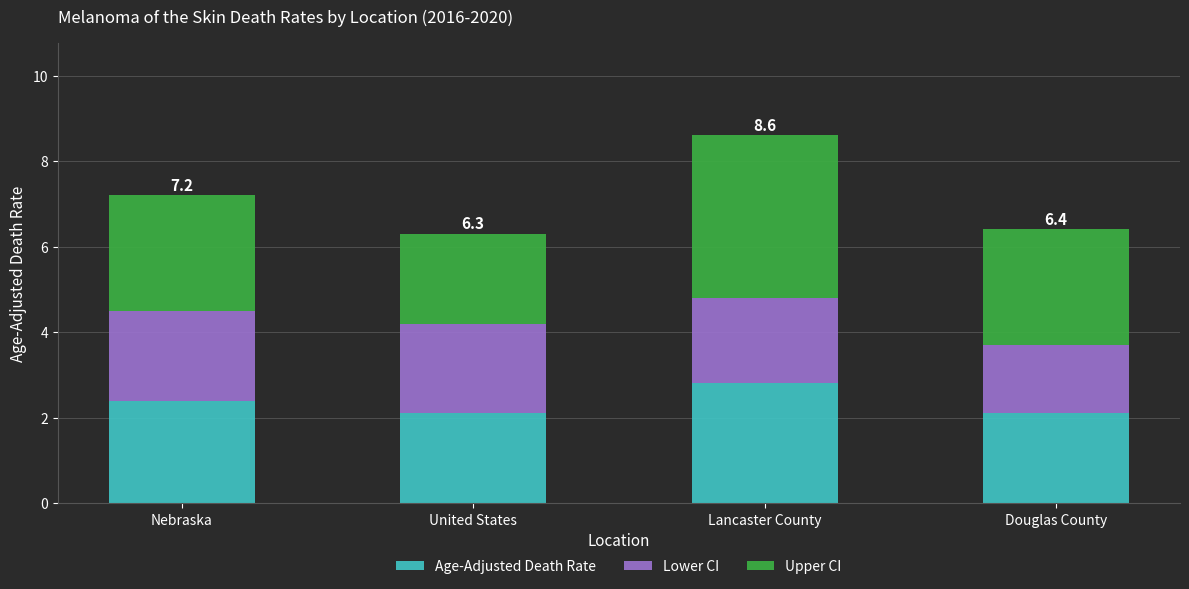

Which category has the highest value in the Age-Adjusted Death Rate series?

Lancaster County